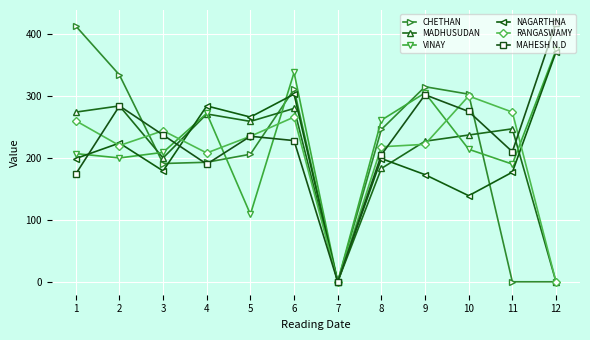

Which series has the largest total across all categories?

MAHESH N.D